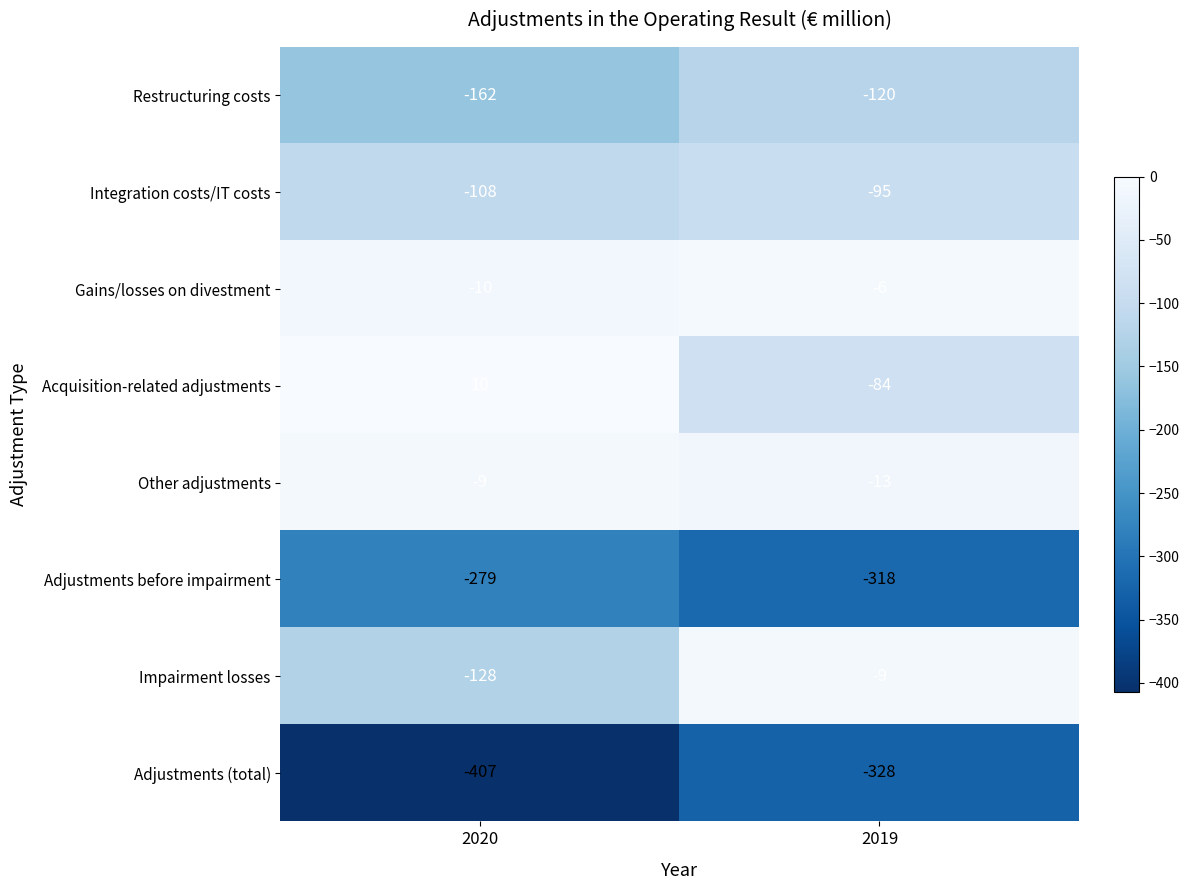

Is the value of Restructuring costs at 2019 greater than the value of Gains/losses on divestment at 2019?

No